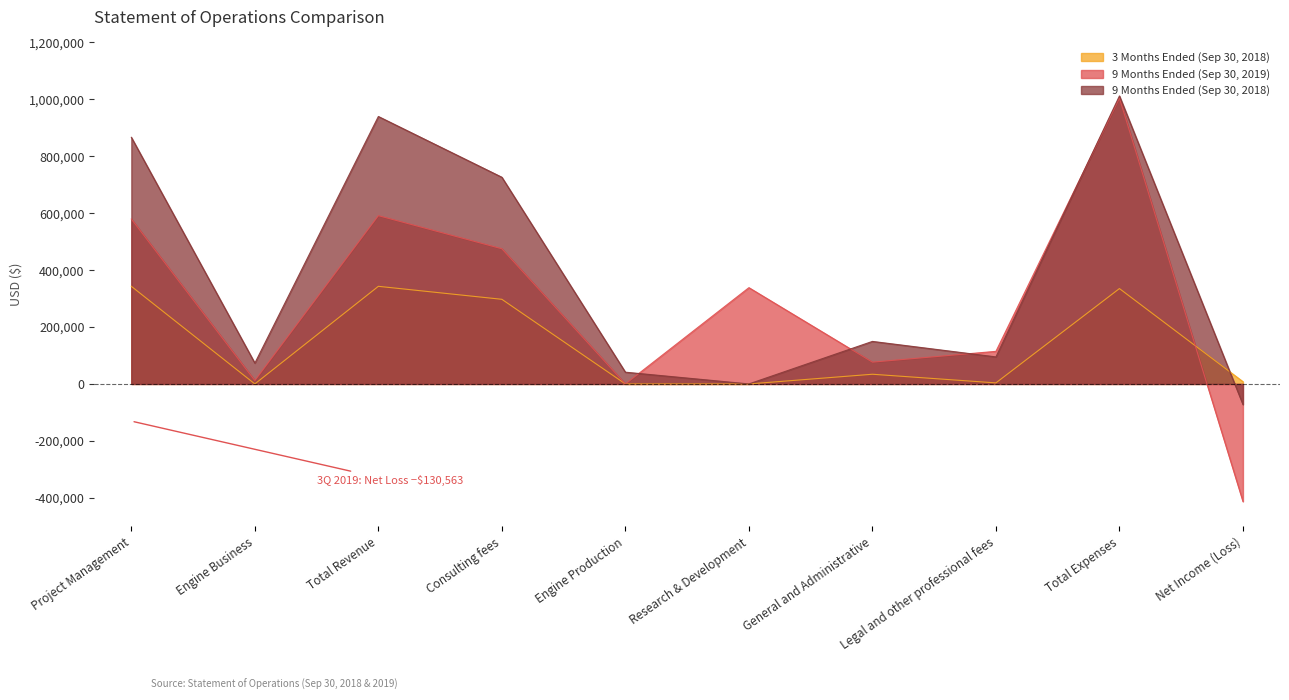

Which series changed the most between Consulting fees and Net Income (Loss)?

9 Months Ended (Sep 30, 2019)